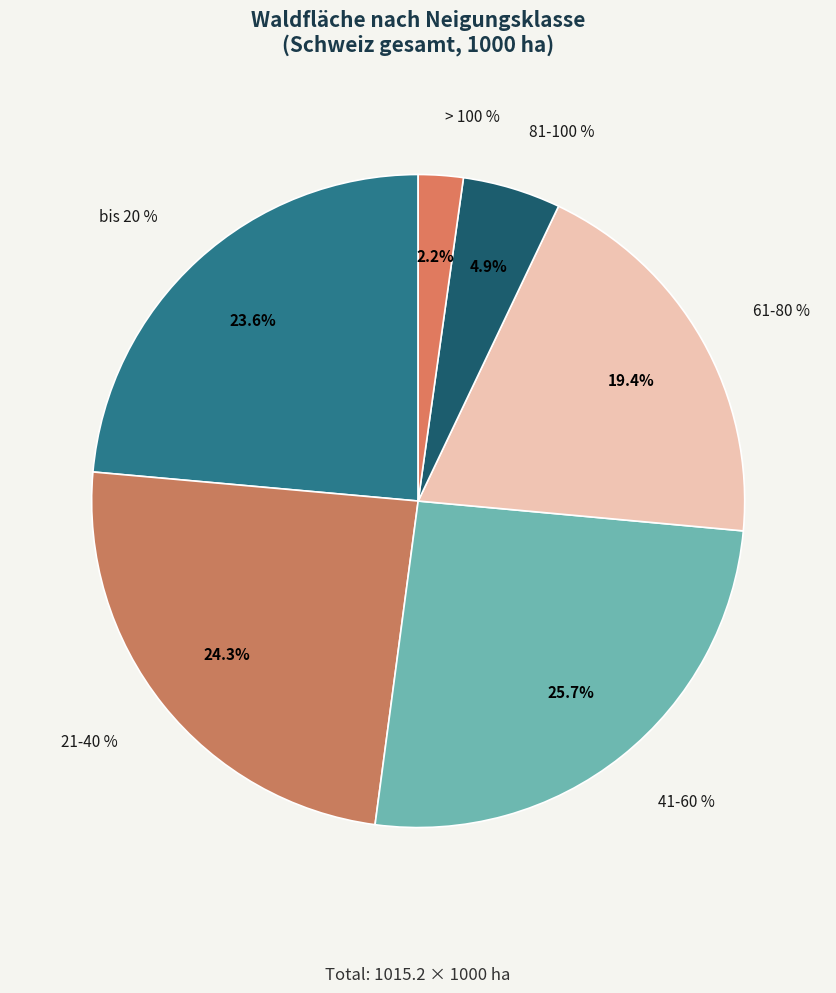

What is the change in value from 21-40 % to 81-100 %?

-197.5